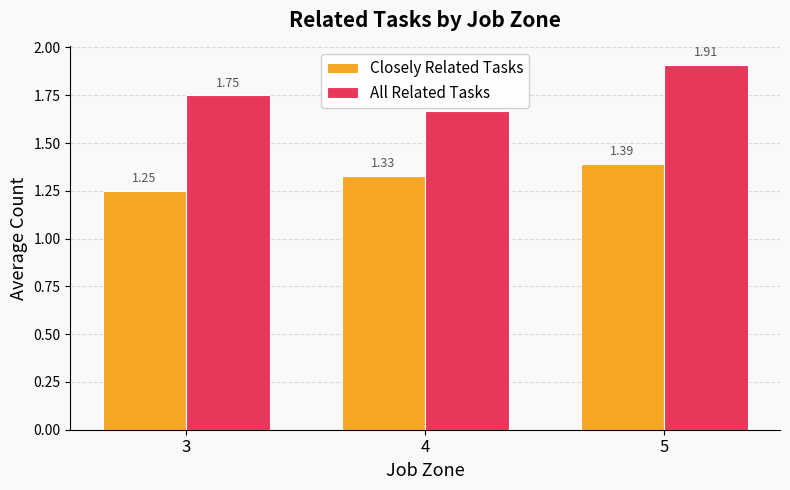

At which label is All Related Tasks closest to 1?

4